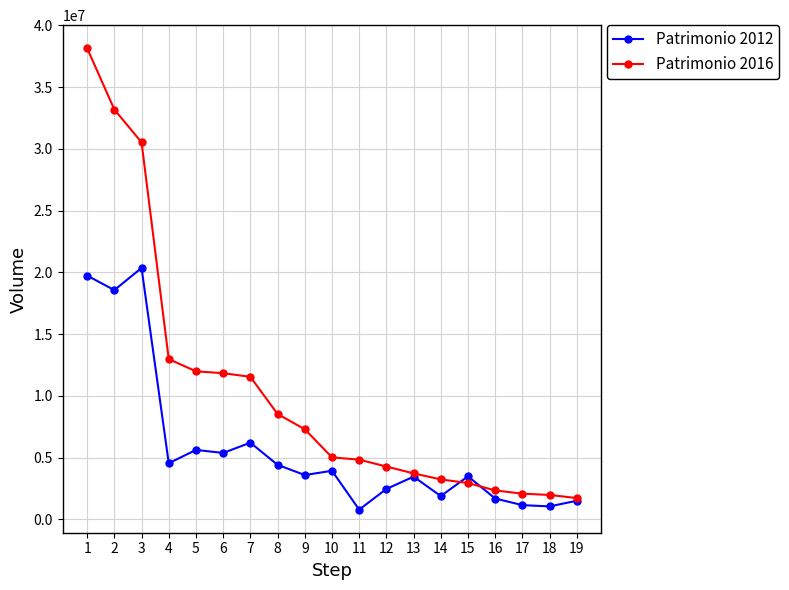

How many data points in Patrimonio 2012 are less than 3585302?

9